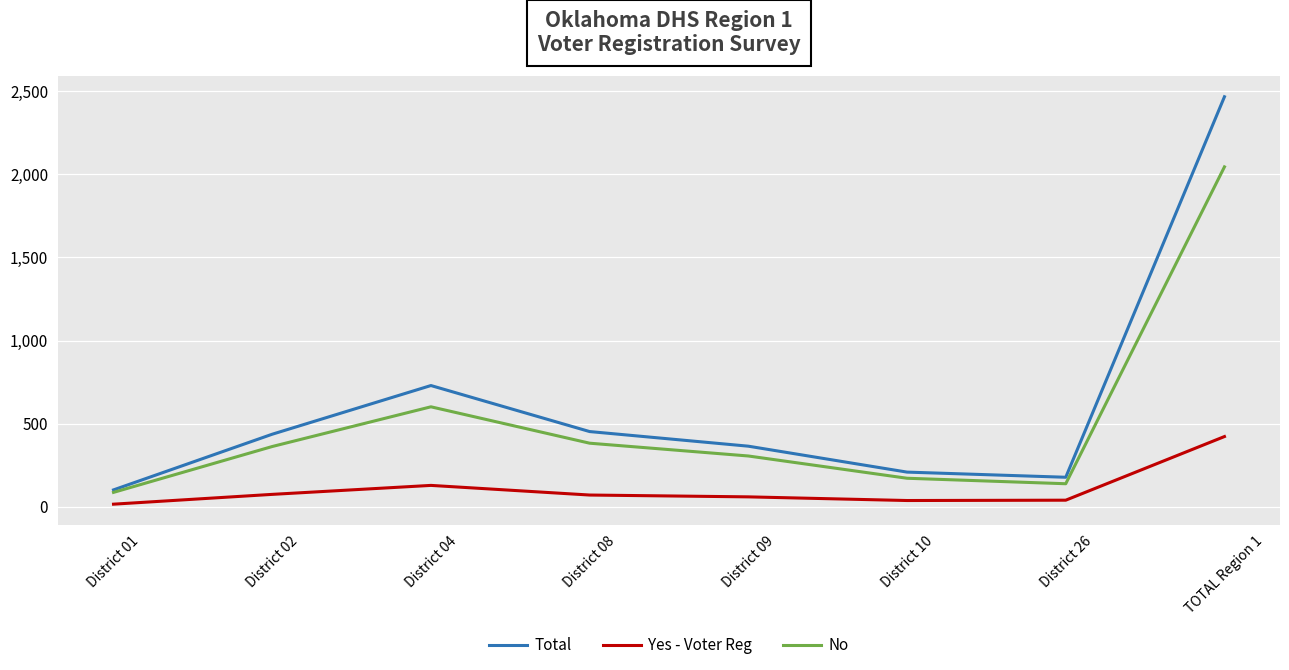

List the series in order of their overall mean, lowest first.

Yes - Voter Reg, No, Total